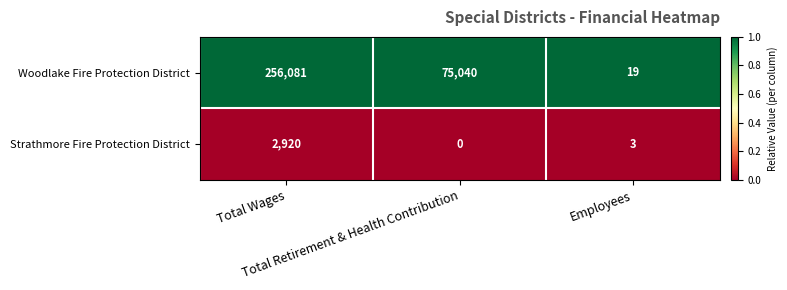

At how many categories does at least one series exceed 0?

3